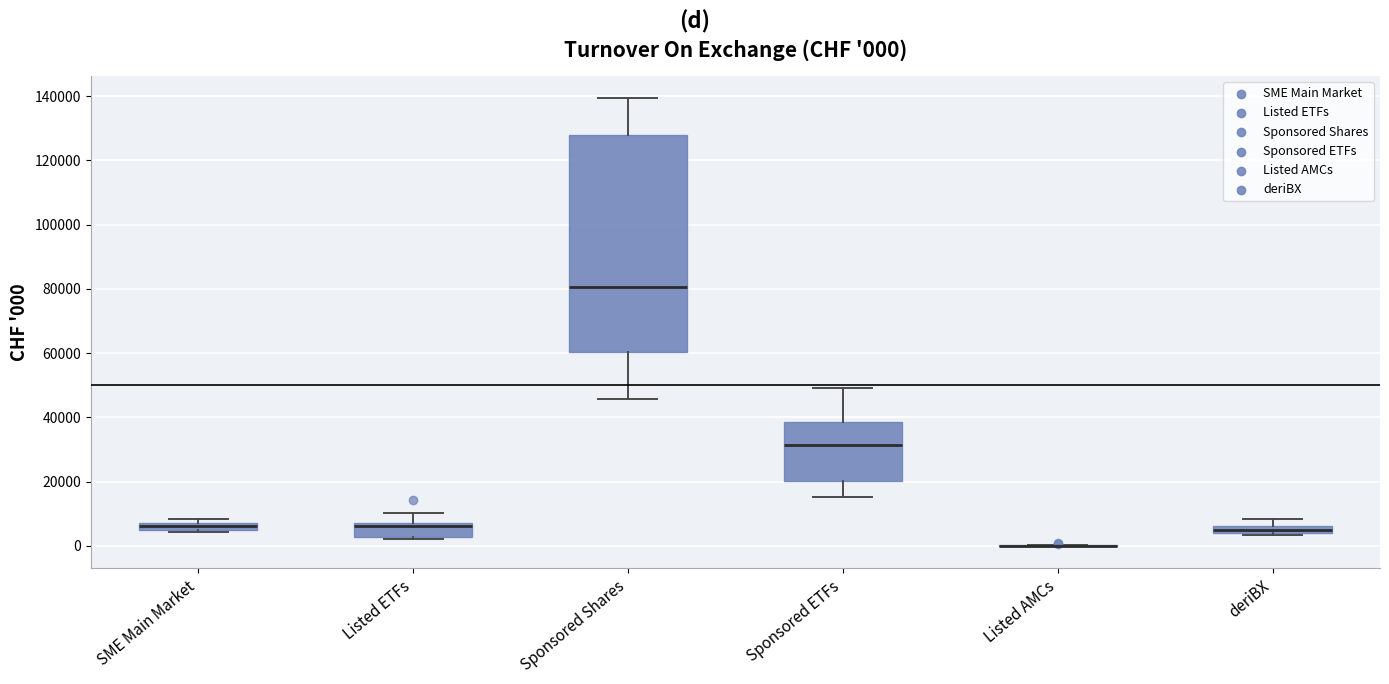

Comparing the boxes themselves (not the whiskers), which one is the tallest?

Sponsored Shares